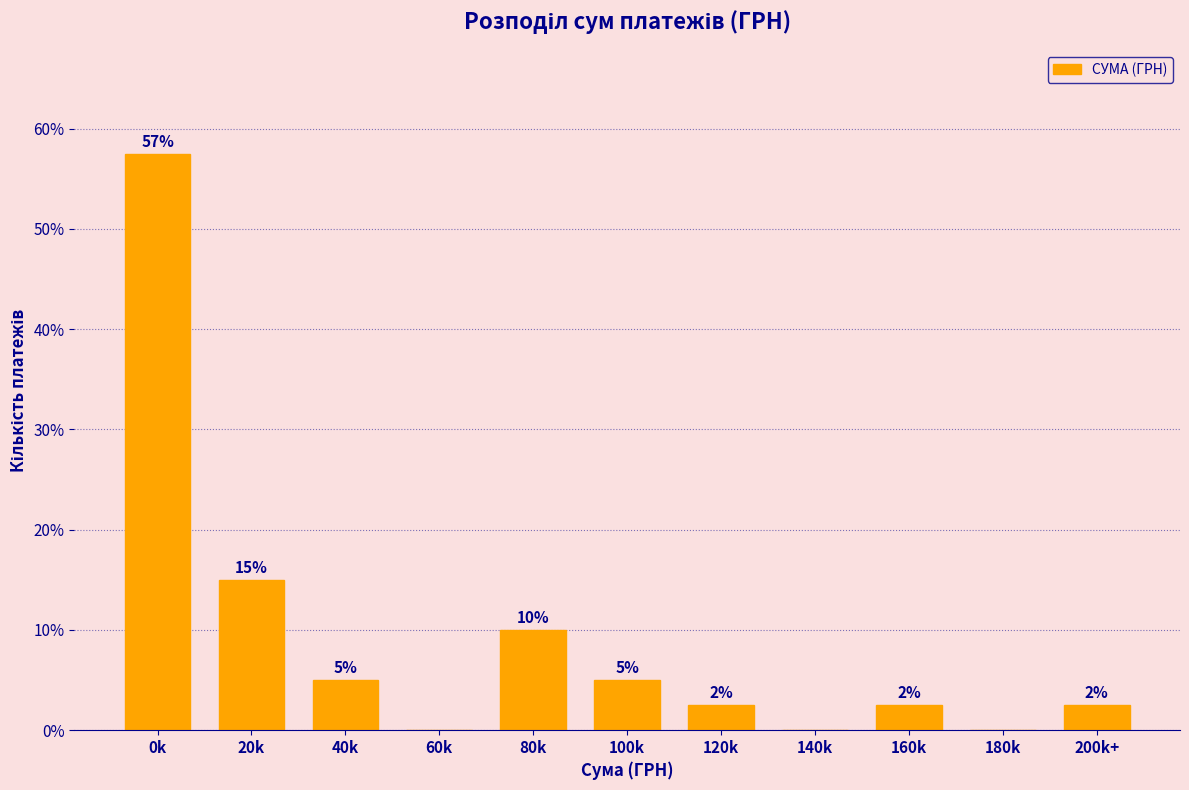

The chart shows a value of 10.0 at 80k. True or false?

True